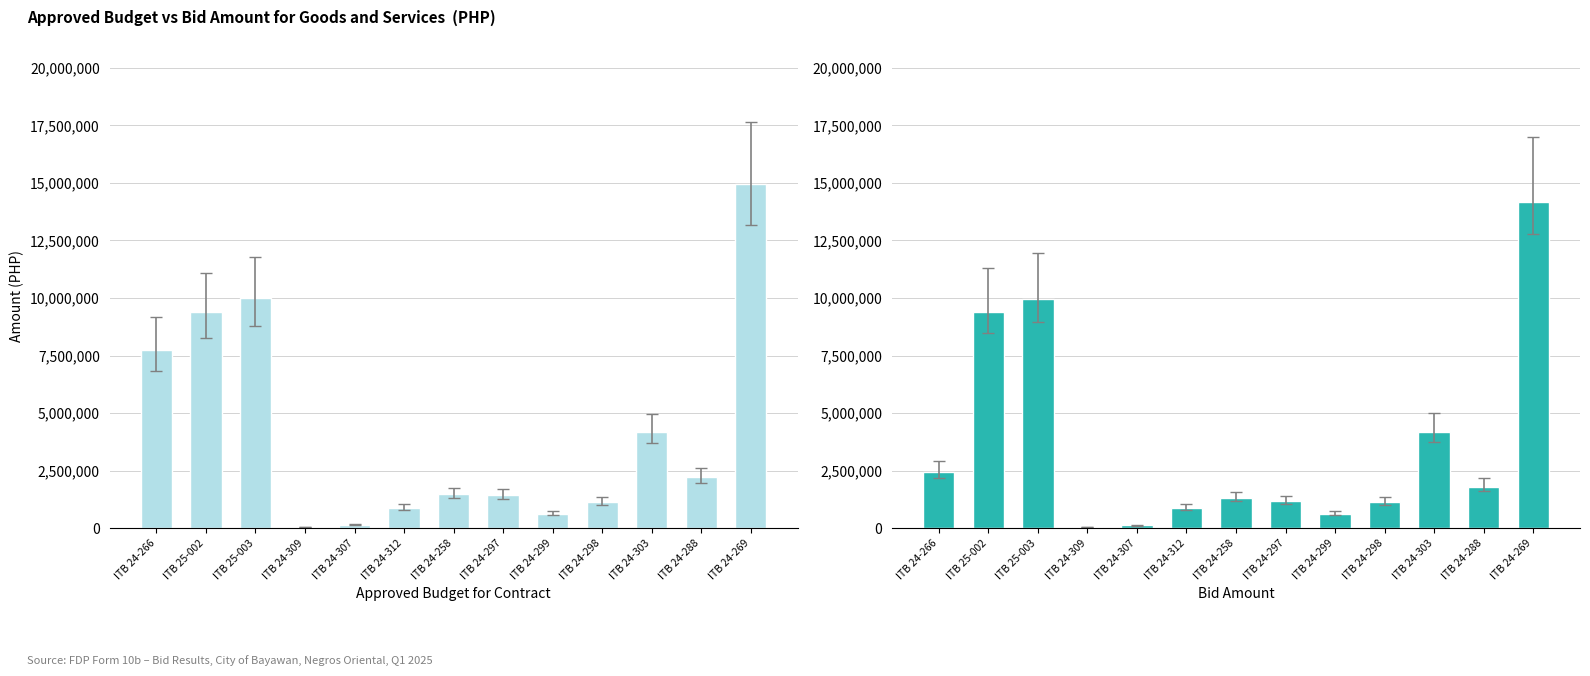

What is the lowest value of the Approved Budget for Contract series?

50000.0